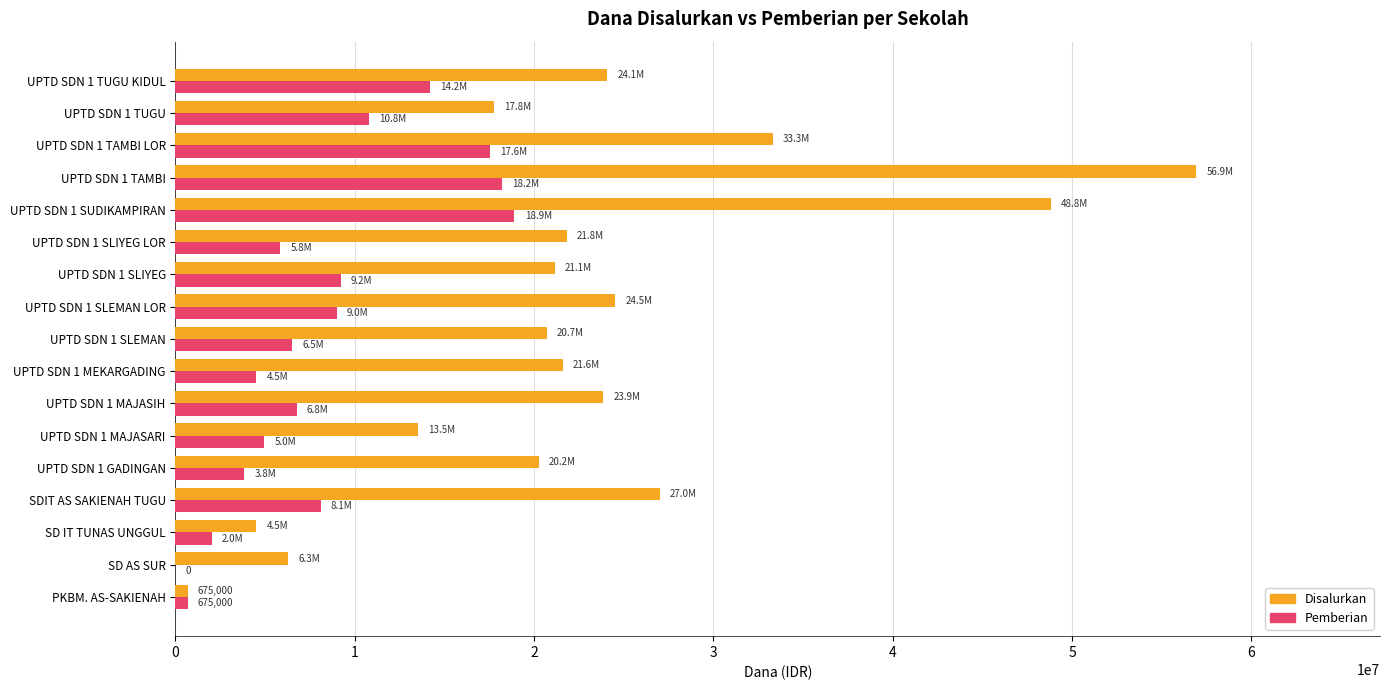

Which series has the largest total across all categories?

Disalurkan